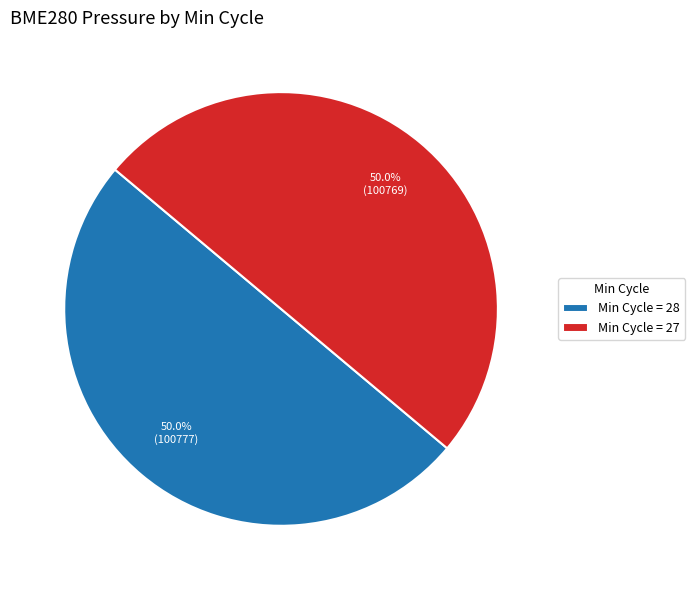

Combined, what portion of the pie is Min Cycle = 28 and Min Cycle = 27?

100.0%